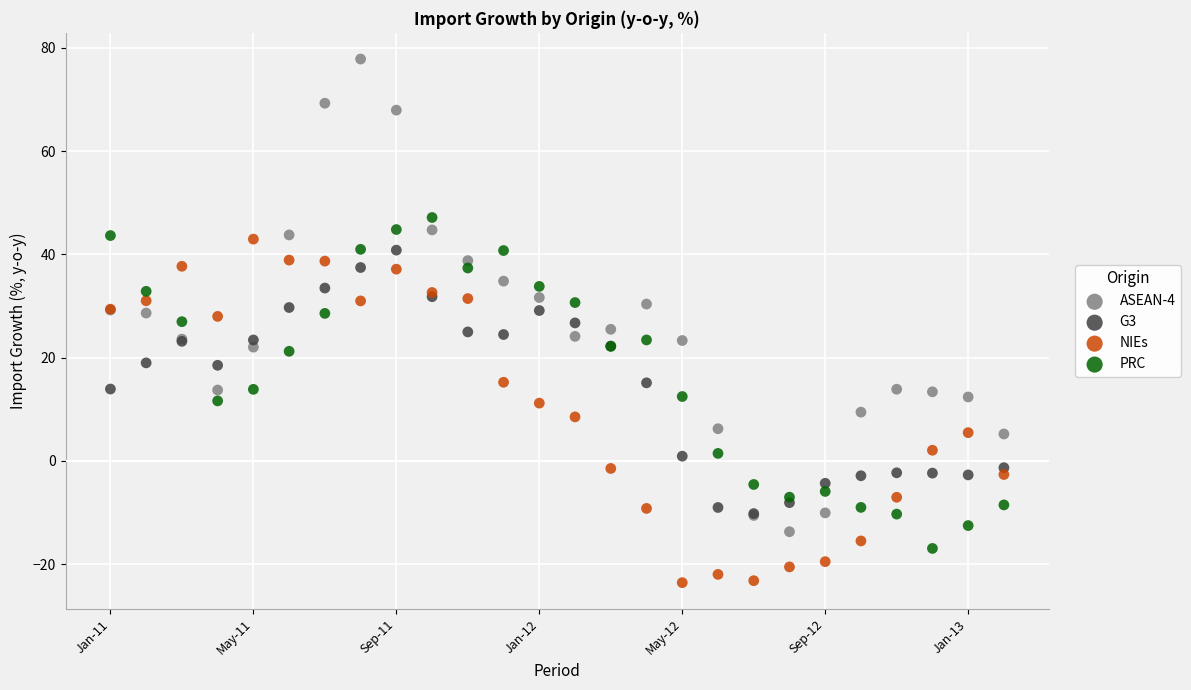

Which series has the largest Y range (max minus min)?

ASEAN-4